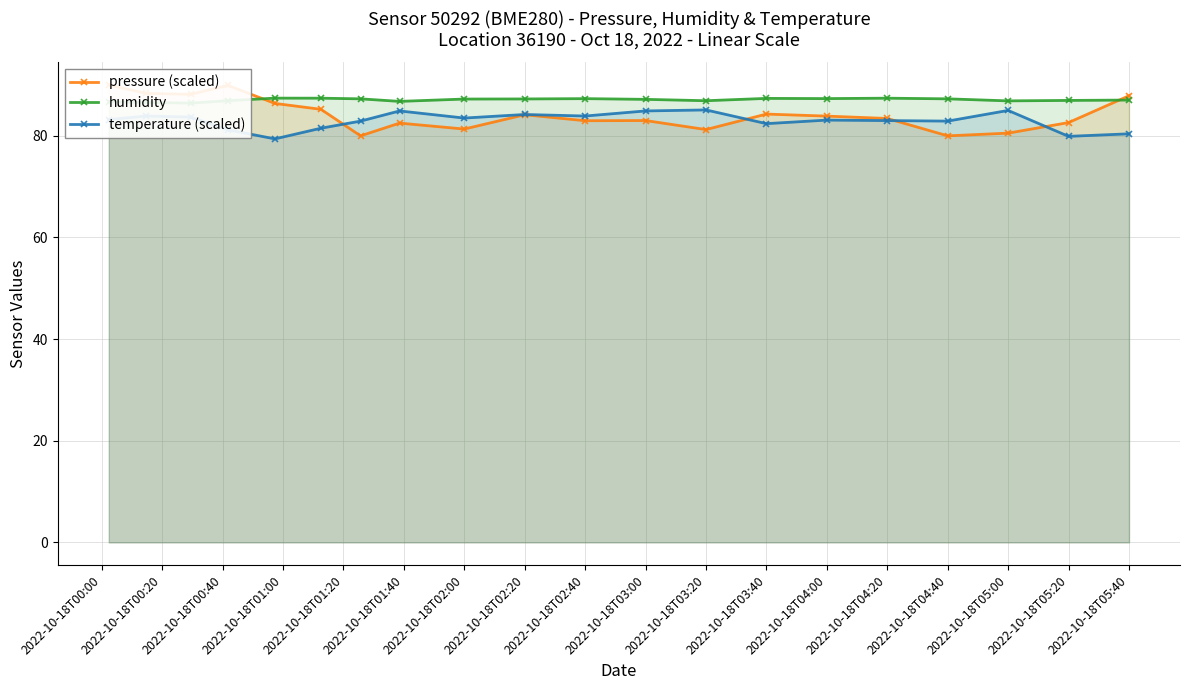

The value of temperature (scaled) at 2022-10-18T05:40 is 55.6. True or false?

False